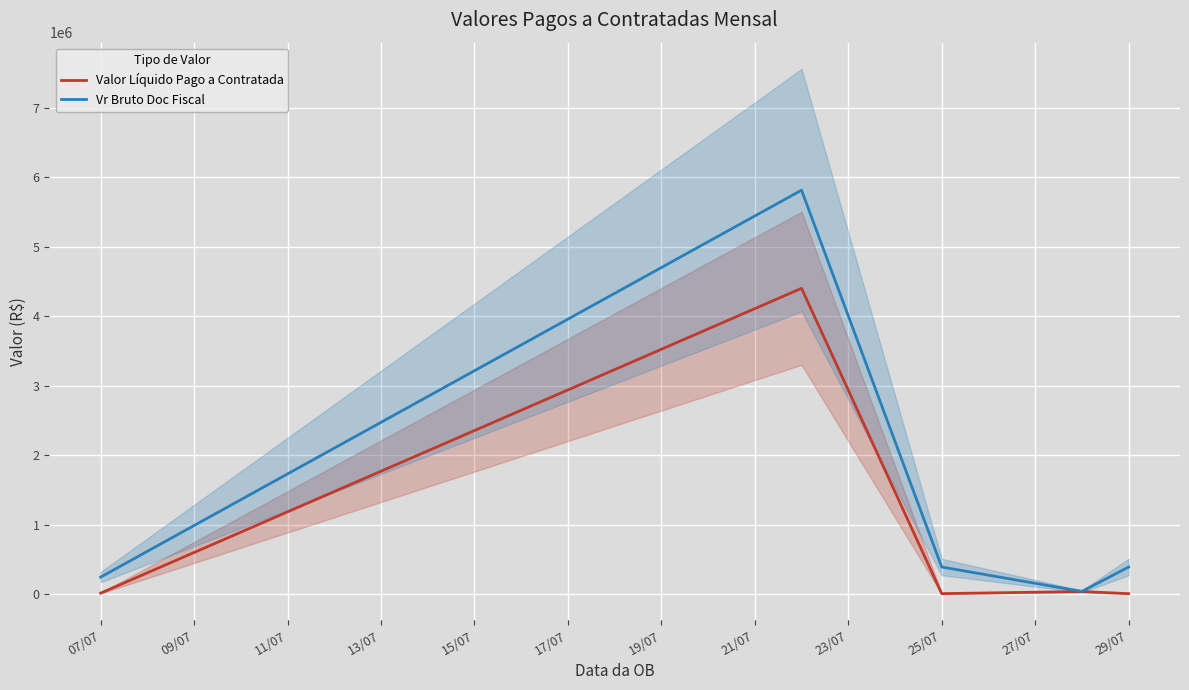

What is the value of the Valor Líquido Pago a Contratada point at the 1st from the left?

18263.3